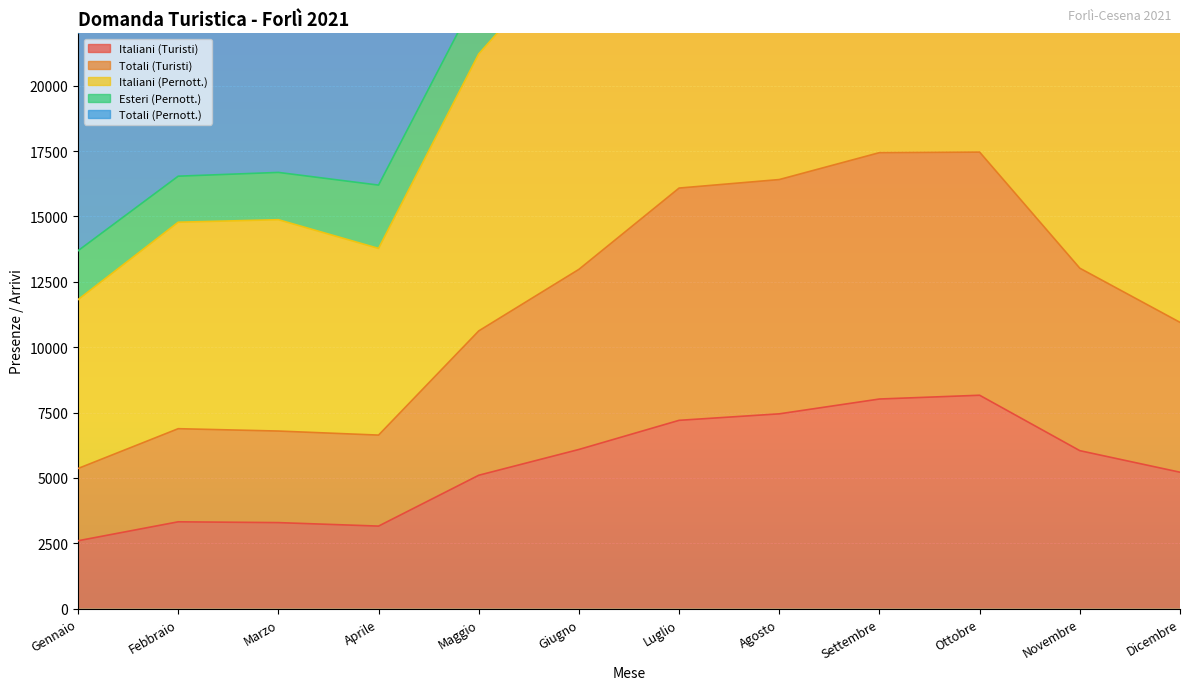

The value of Totali (Turisti) at Maggio is 5394. True or false?

False